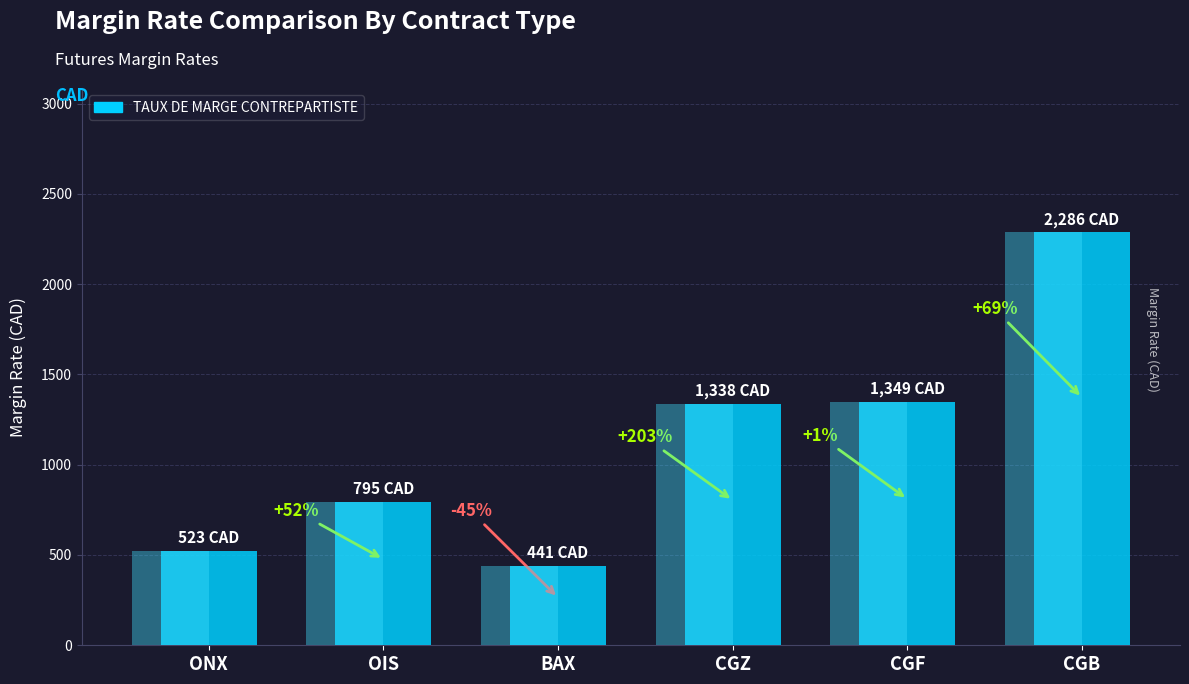

What is the difference between the values at CGB and ONX?

1763